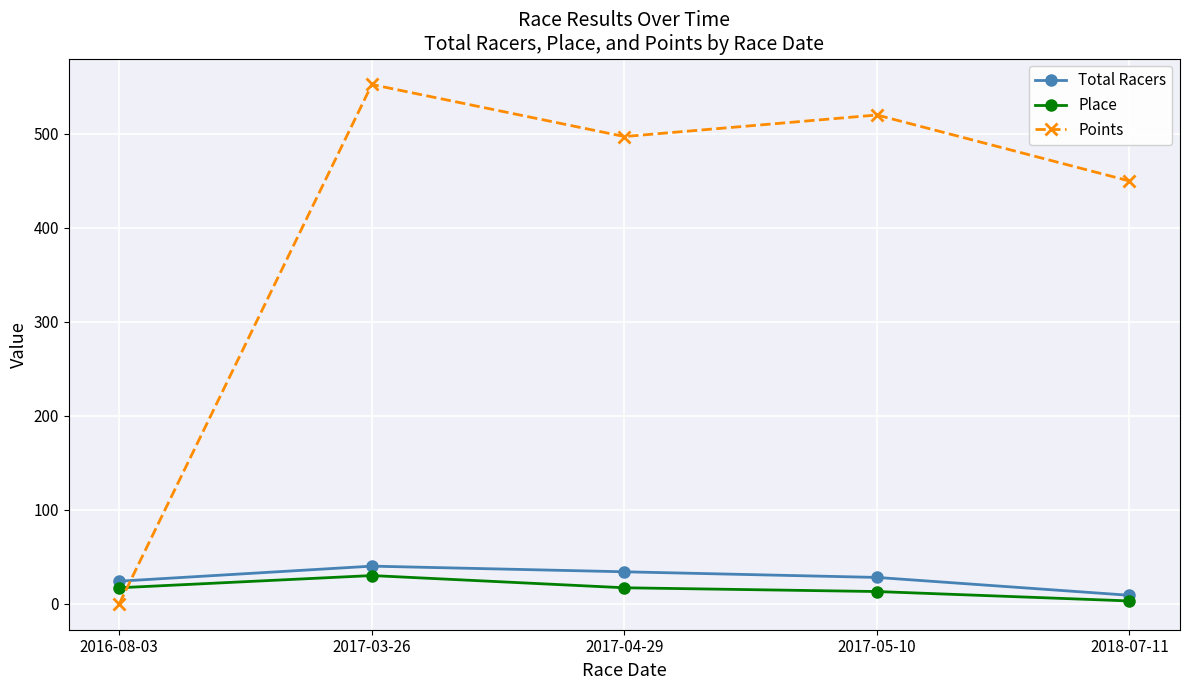

At which label does Points first exceed 496?

2017-03-26